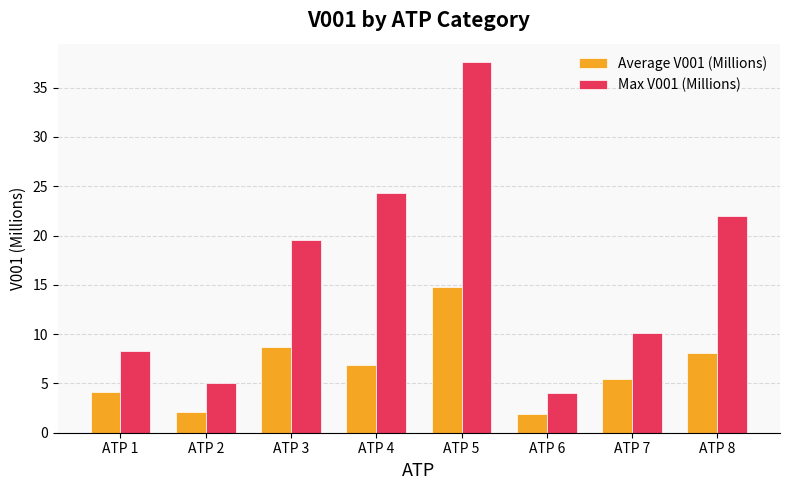

How many data points does each series have?

8